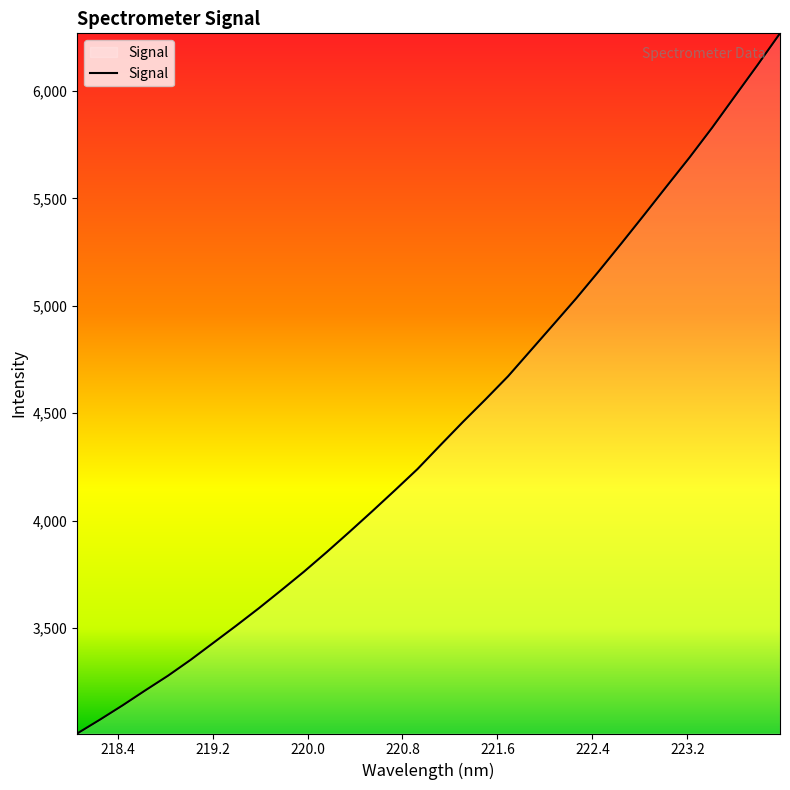

What is the smallest value displayed?

3009.9